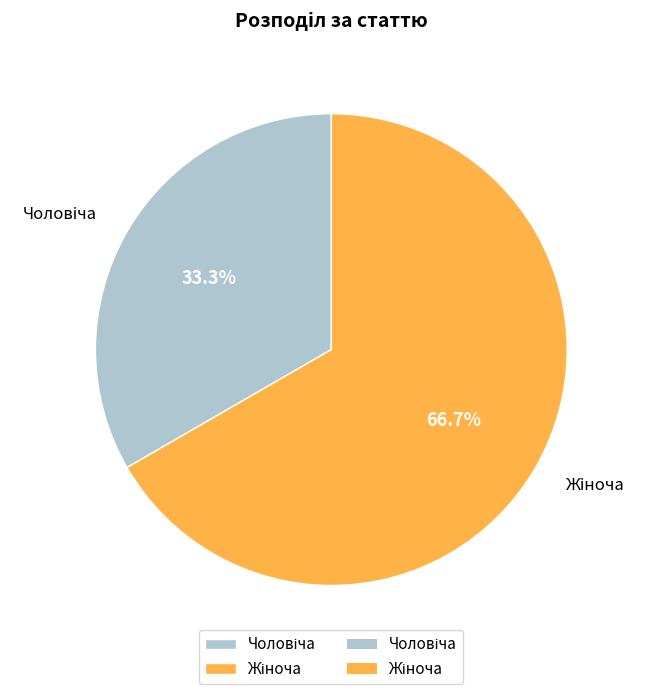

How many segments does this pie chart have?

2